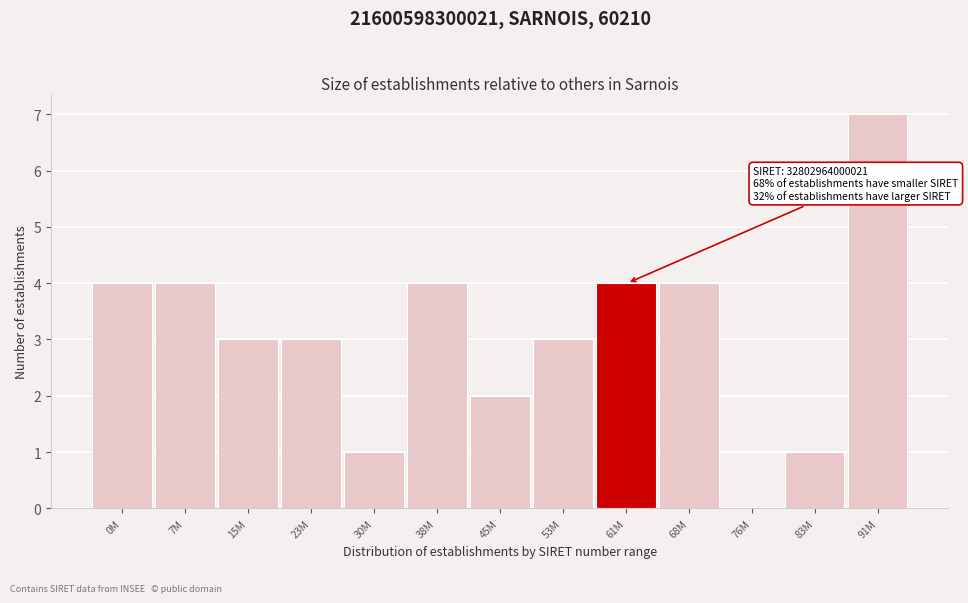

Reading left to right, list all the values displayed in this chart.

0M=4	7M=4	15M=3	23M=3	30M=1	38M=4	45M=2	53M=3	61M=4	68M=4	76M=0	83M=1	91M=7